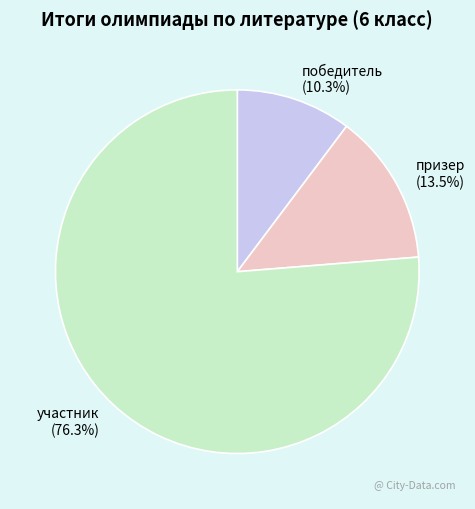

Approximately how many times larger is the value at победитель compared to призер?

0.8